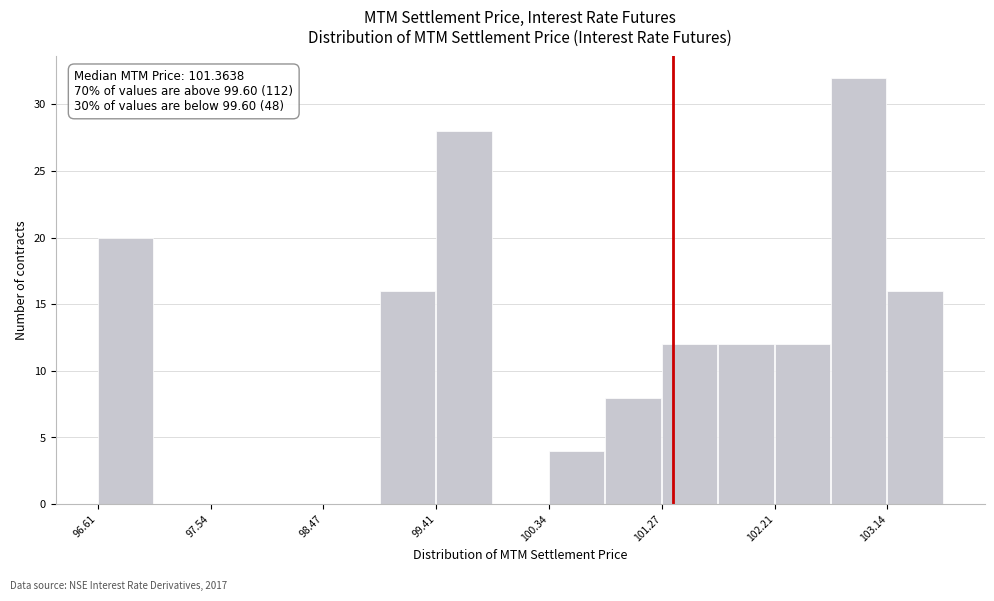

Over which range of the x-axis is the bar tallest?

102.7 to 103.1